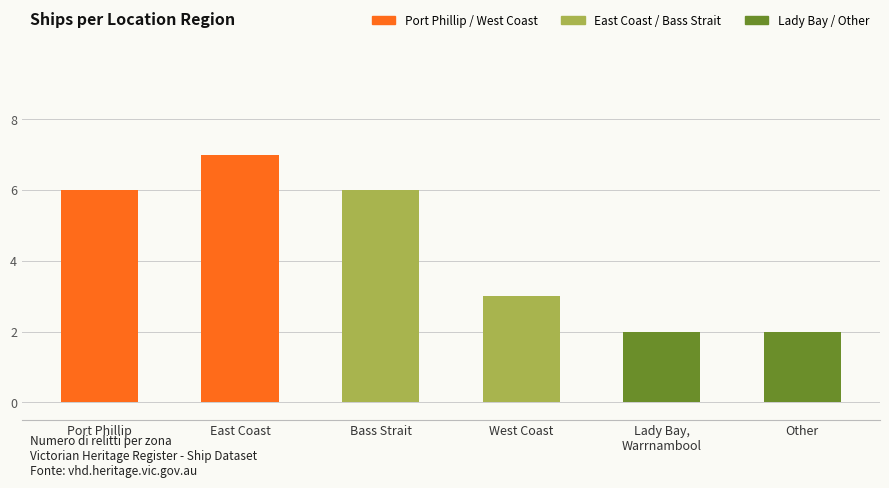

List the labels in order of value, largest first.

East Coast, Port Phillip, Bass Strait, West Coast, Lady Bay, Warrnambool, Other